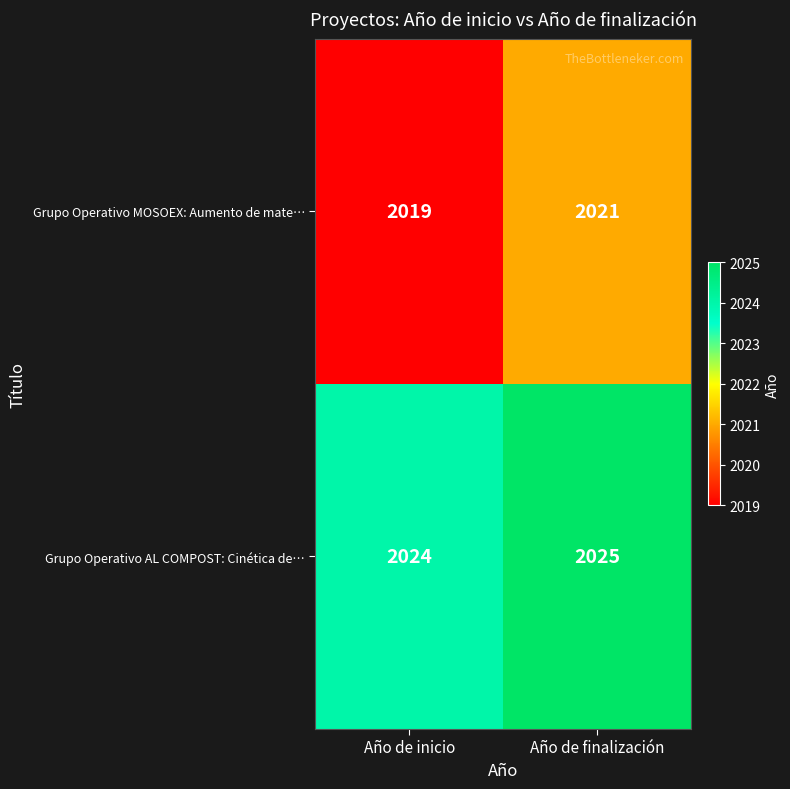

Which series has the largest total across all categories?

Grupo Operativo AL COMPOST: Cinética de…